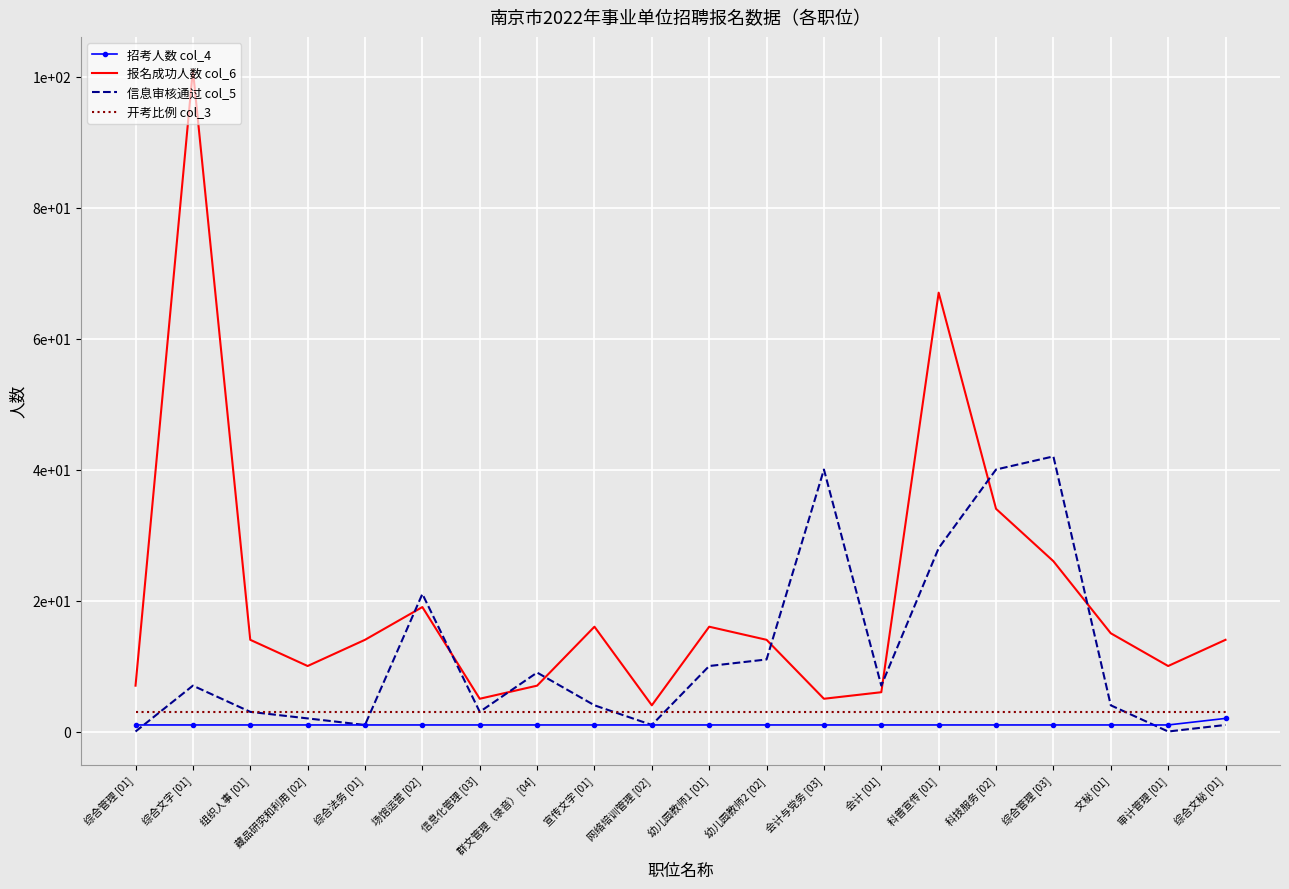

What are all the series names shown in the legend?

招考人数 col_4, 报名成功人数 col_6, 信息审核通过 col_5, 开考比例 col_3